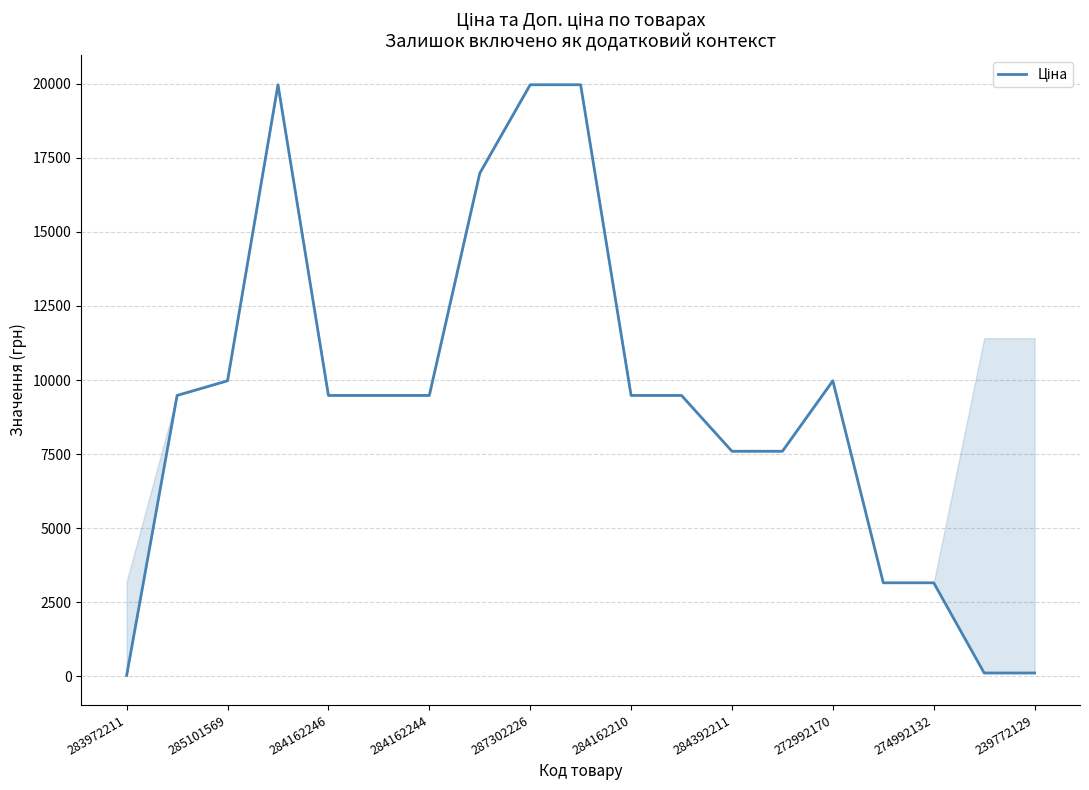

Reading left to right, list all the values displayed in this chart.

32.0	9480.1	9975.0	19964.2	9480.1	9480.1	9480.1	16976.3	19964.2	19964.2	9480.1	9480.1	7596.5	7596.5	9975.0	3157.9	3157.9	114.1	114.1